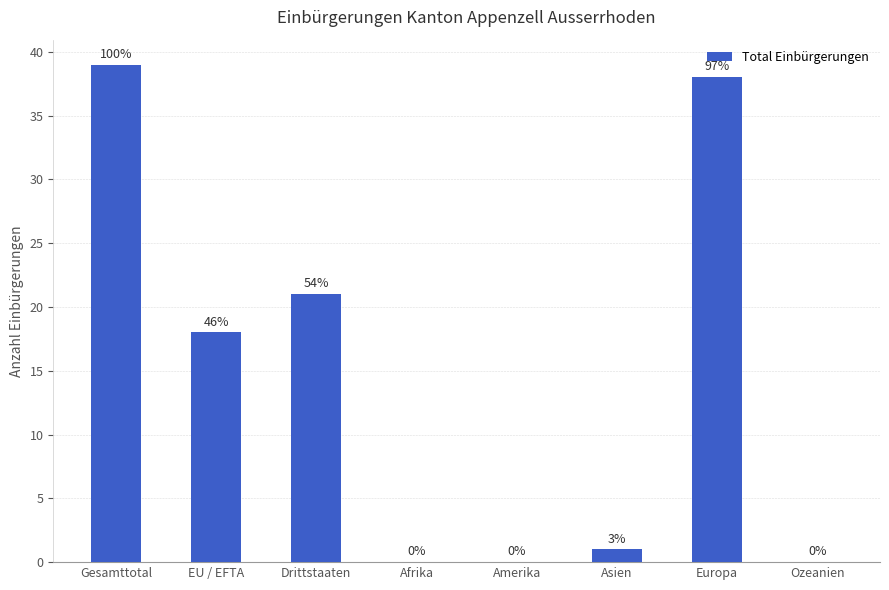

At which category does the chart reach its peak across all series?

Gesamttotal